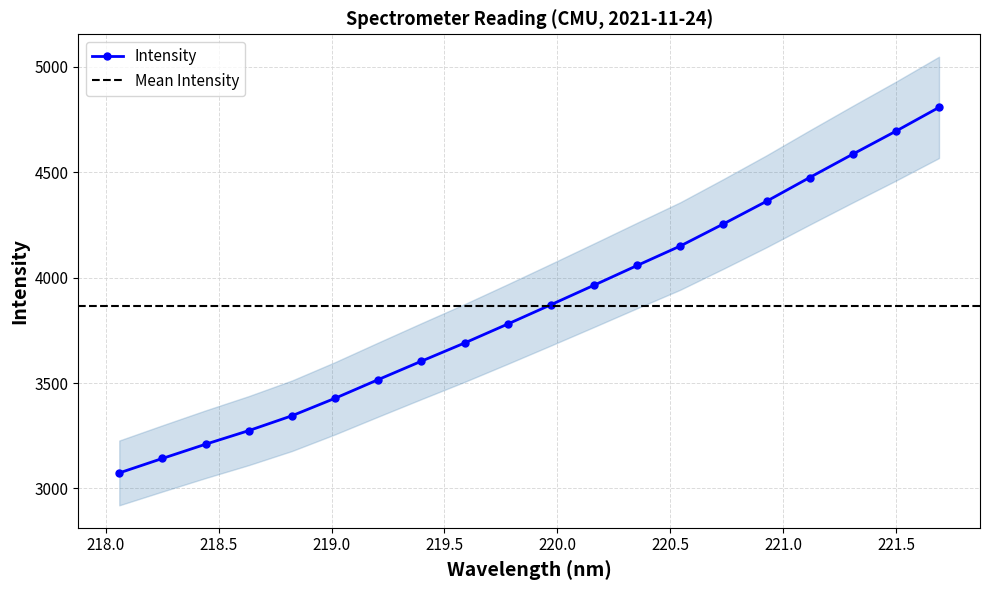

What is the ratio of the value at 220.5444 to the value at 220.1623?

1.0